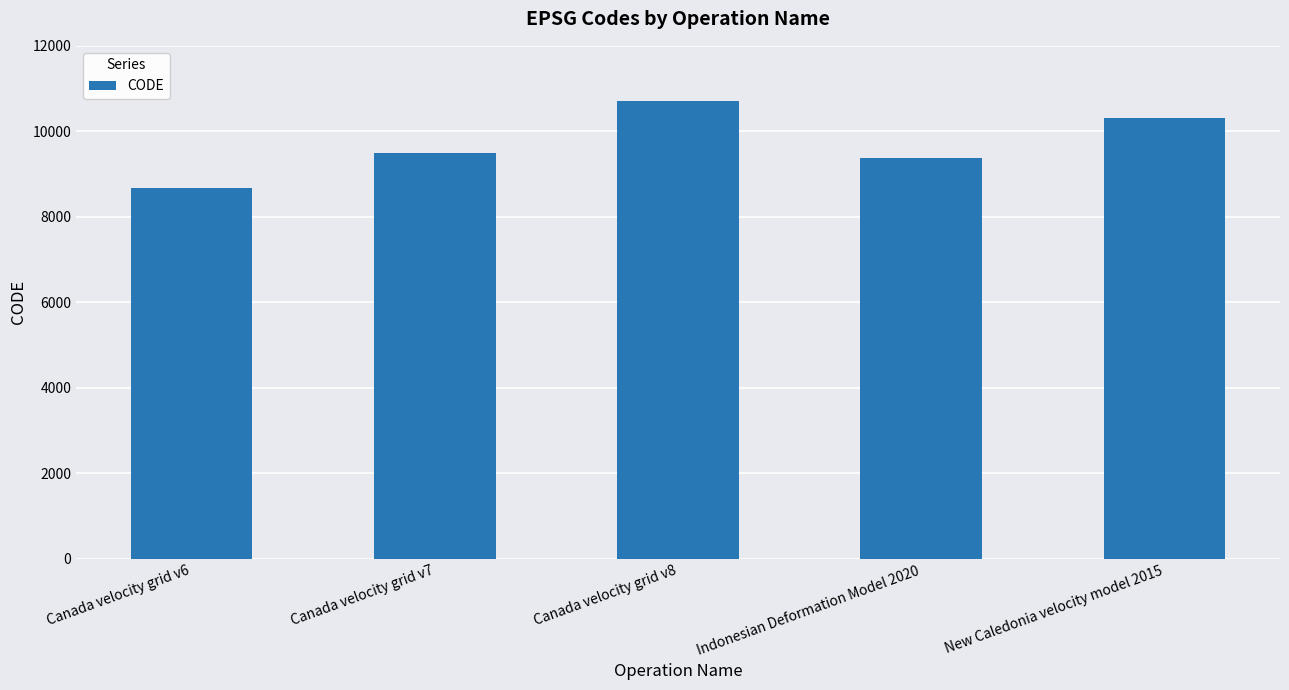

What is the average value?

9713